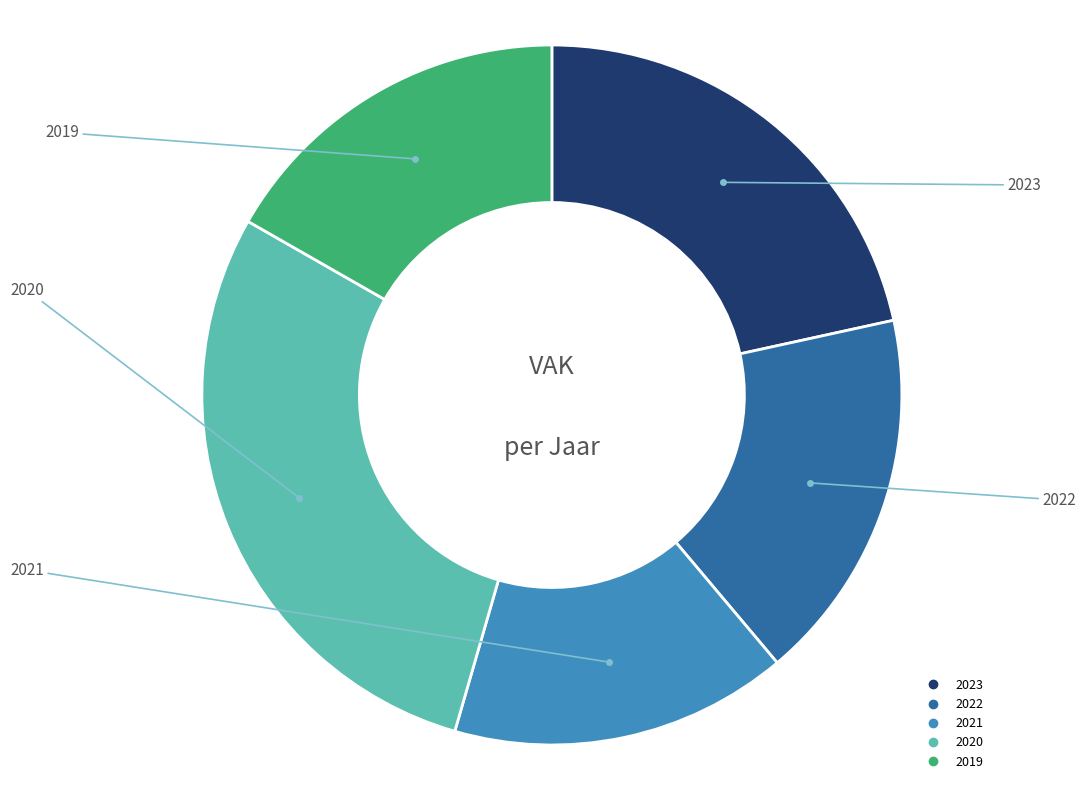

Is there any slice that represents more than half of the pie?

No